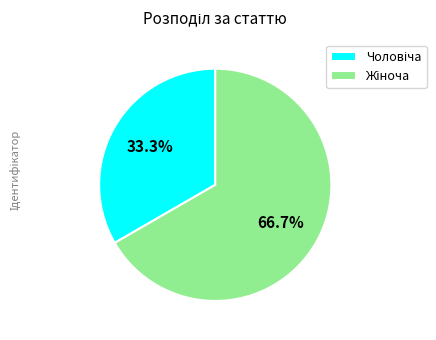

Is there a majority slice in this chart?

Yes